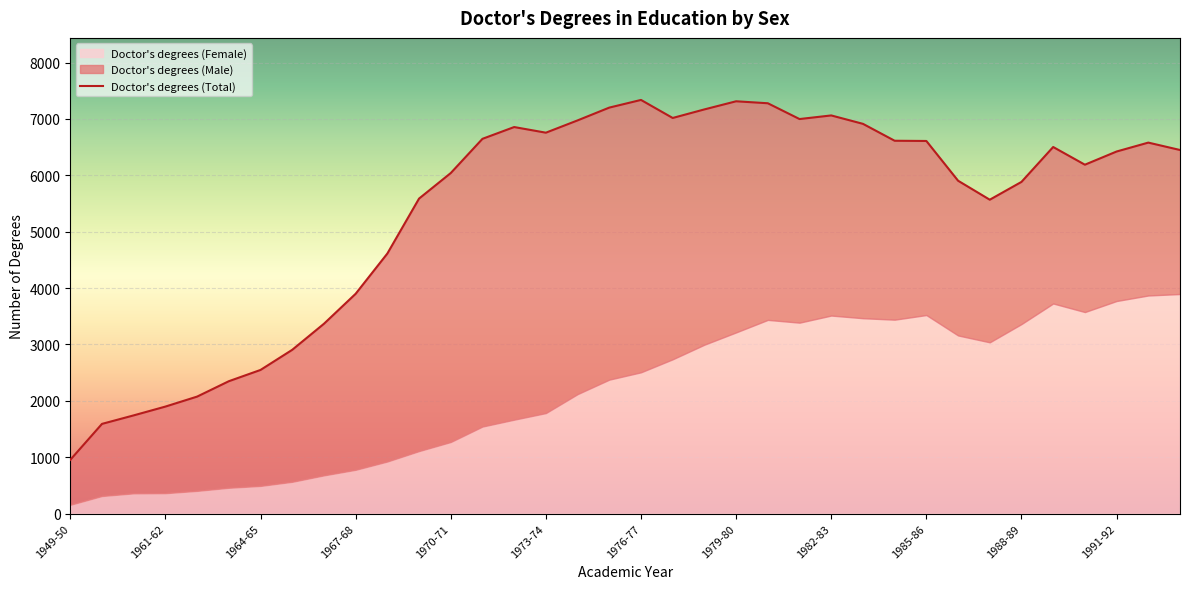

Reading left to right, transcribe all the data shown in this chart.

Doctor's degrees (Total): 1949-50=953	1959-60=1591	1960-61=1742	1961-62=1898	1962-63=2075	1963-64=2348	1964-65=2548	1965-66=2905	1966-67=3367	1967-68=3899	1968-69=4613	1969-70=5588	1970-71=6041	1971-72=6648	1972-73=6857	1973-74=6757	1974-75=6975	1975-76=7202	1976-77=7338	1977-78=7018	1978-79=7170	1979-80=7314	1980-81=7279	1981-82=6999	1982-83=7063	1983-84=6914	1984-85=6614	1985-86=6610	1986-87=5905	1987-88=5568	1988-89=5884	1989-90=6503	1990-91=6189	1991-92=6423	1992-93=6581	1993-94=6450
Doctor's degrees (Male): 1949-50=797	1959-60=1279	1960-61=1383	1961-62=1536	1962-63=1672	1963-64=1890	1964-65=2057	1965-66=2341	1966-67=2689	1967-68=3122	1968-69=3689	1969-70=4479	1970-71=4771	1971-72=5104	1972-73=5191	1973-74=4974	1974-75=4856	1975-76=4826	1976-77=4832	1977-78=4281	1978-79=4174	1979-80=4100	1980-81=3843	1981-82=3612	1982-83=3550	1983-84=3448	1984-85=3174	1985-86=3088	1986-87=2745	1987-88=2530	1988-89=2522	1989-90=2776	1990-91=2614	1991-92=2652	1992-93=2712	1993-94=2555
Doctor's degrees (Female): 1949-50=156	1959-60=312	1960-61=359	1961-62=362	1962-63=403	1963-64=458	1964-65=491	1965-66=564	1966-67=678	1967-68=777	1968-69=924	1969-70=1109	1970-71=1270	1971-72=1544	1972-73=1666	1973-74=1783	1974-75=2119	1975-76=2376	1976-77=2506	1977-78=2737	1978-79=2996	1979-80=3214	1980-81=3436	1981-82=3387	1982-83=3513	1983-84=3466	1984-85=3440	1985-86=3522	1986-87=3160	1987-88=3038	1988-89=3362	1989-90=3727	1990-91=3575	1991-92=3771	1992-93=3869	1993-94=3895